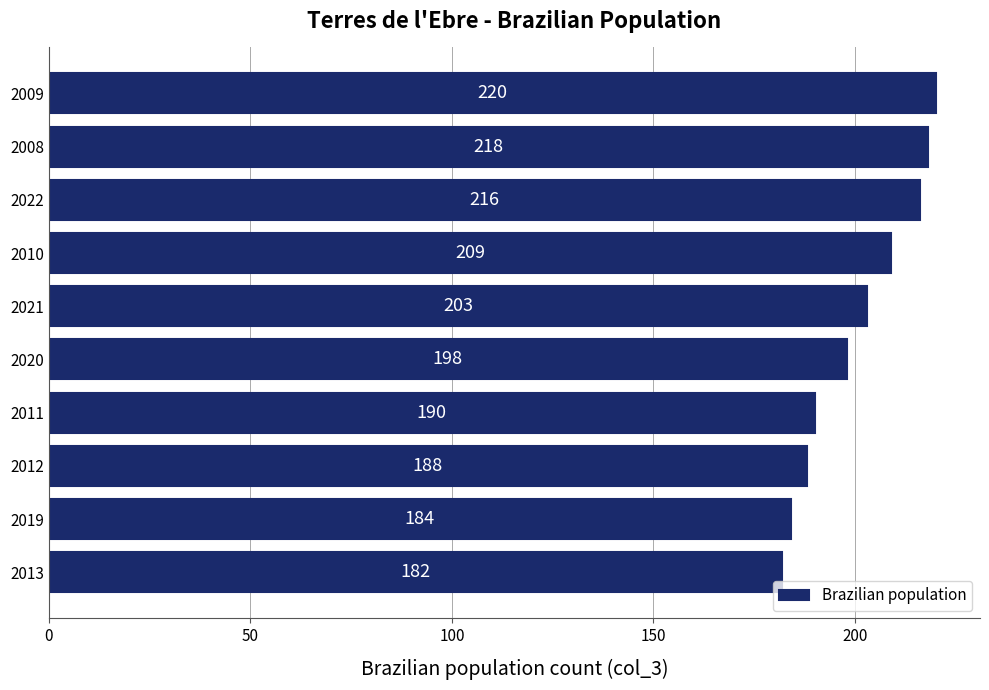

How many categories are shown in the chart?

10